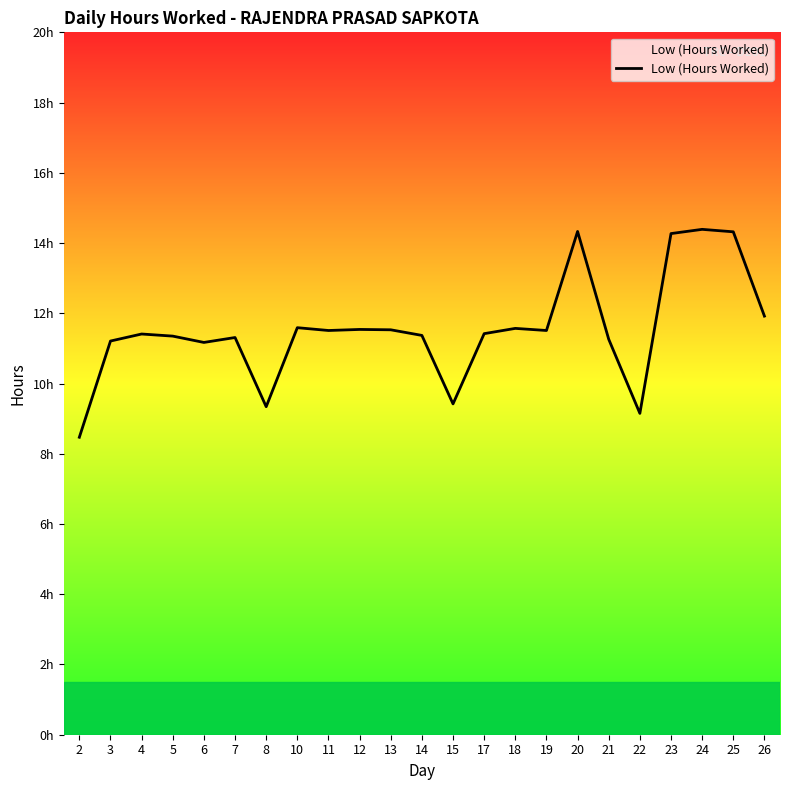

Approximately how many times larger is the value at 8 compared to 7?

0.8